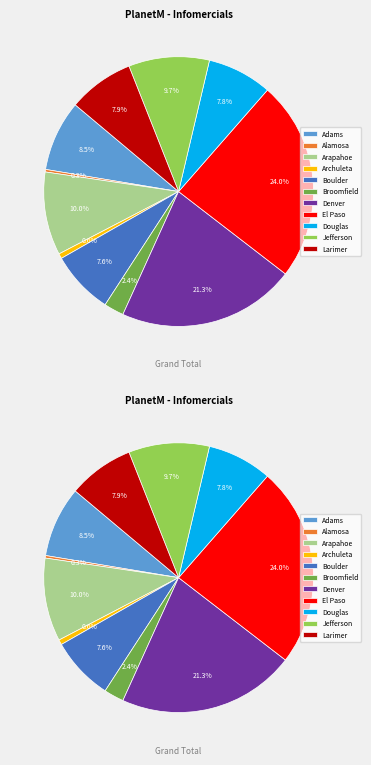

Combined, do El Paso and Arapahoe account for over 50%?

No